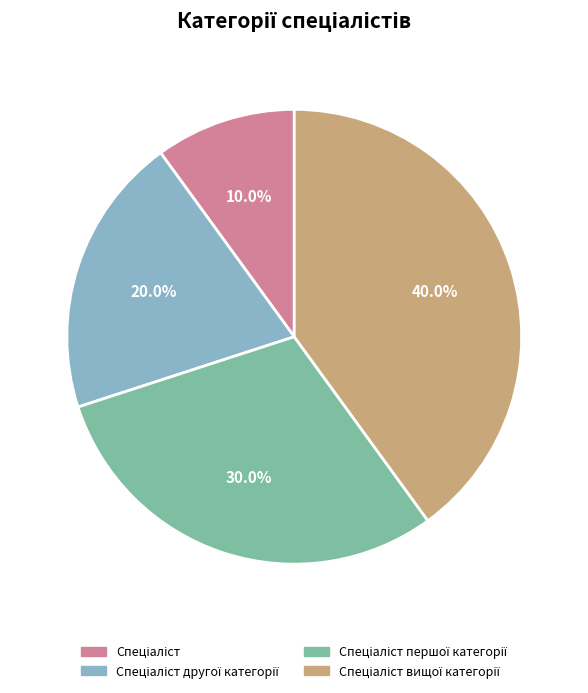

Is there a majority slice in this chart?

No